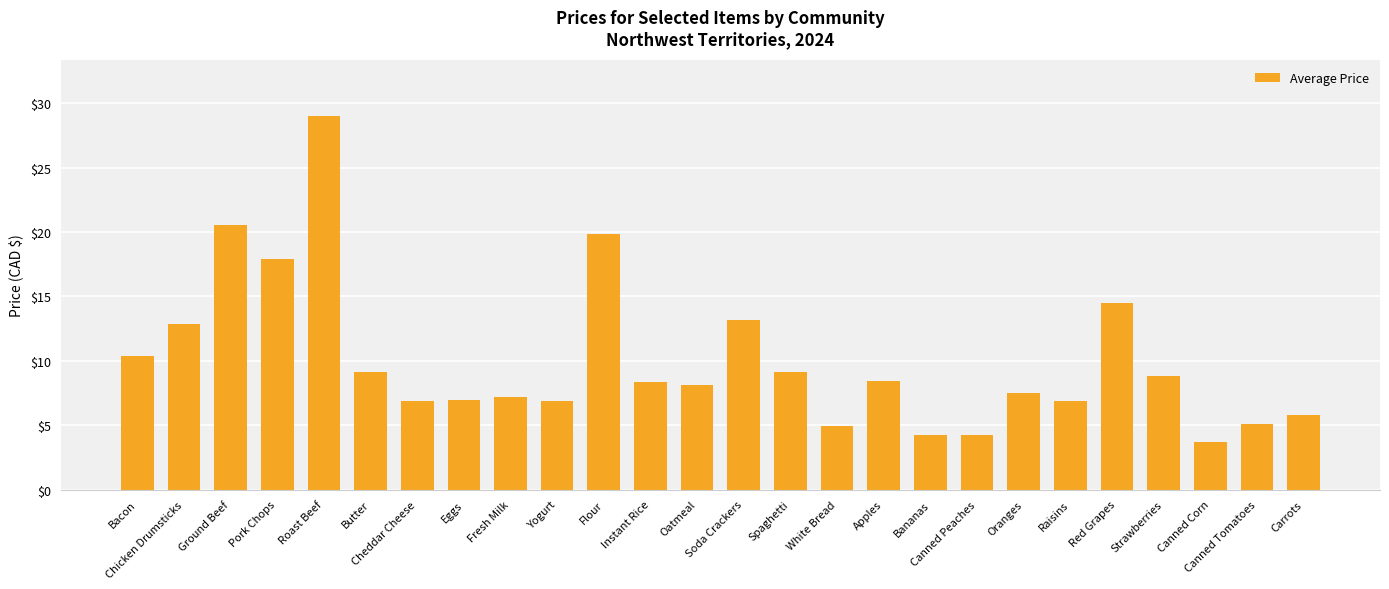

What is the maximum value shown in the chart?

29.0